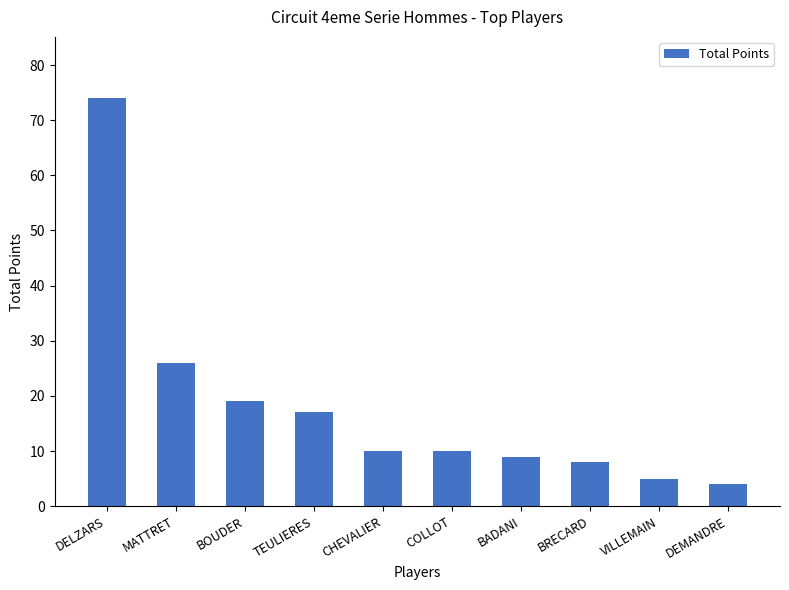

What value does the data have at DELZARS?

74